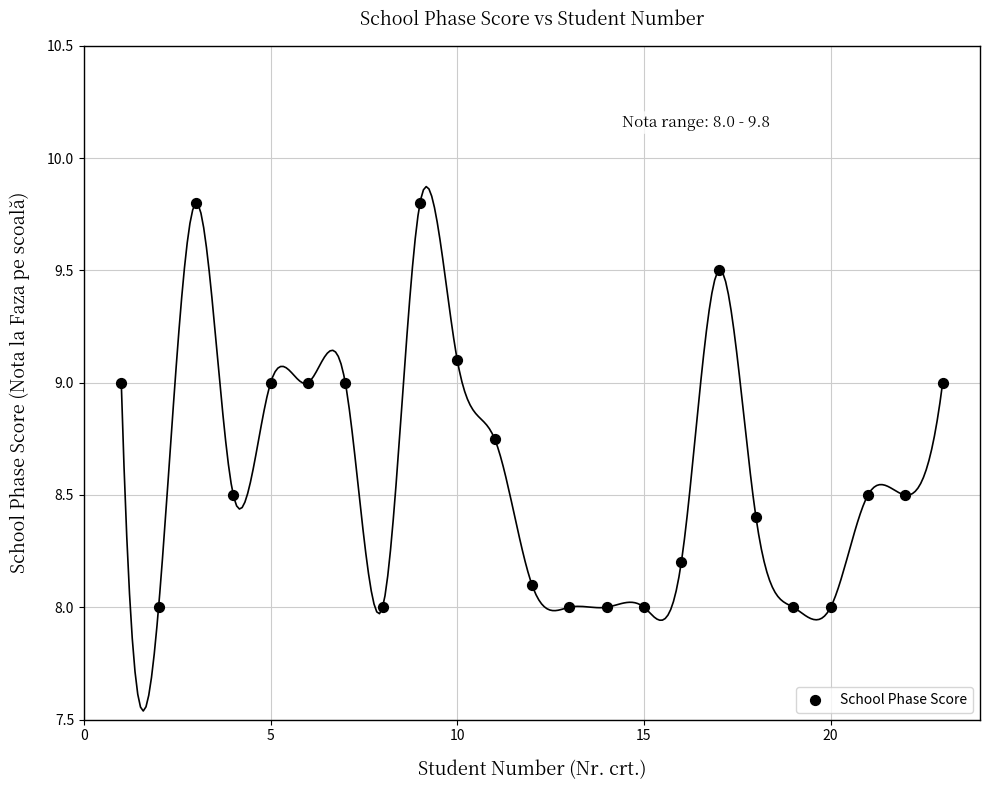

What is the range of Y values (max minus min)?

1.8